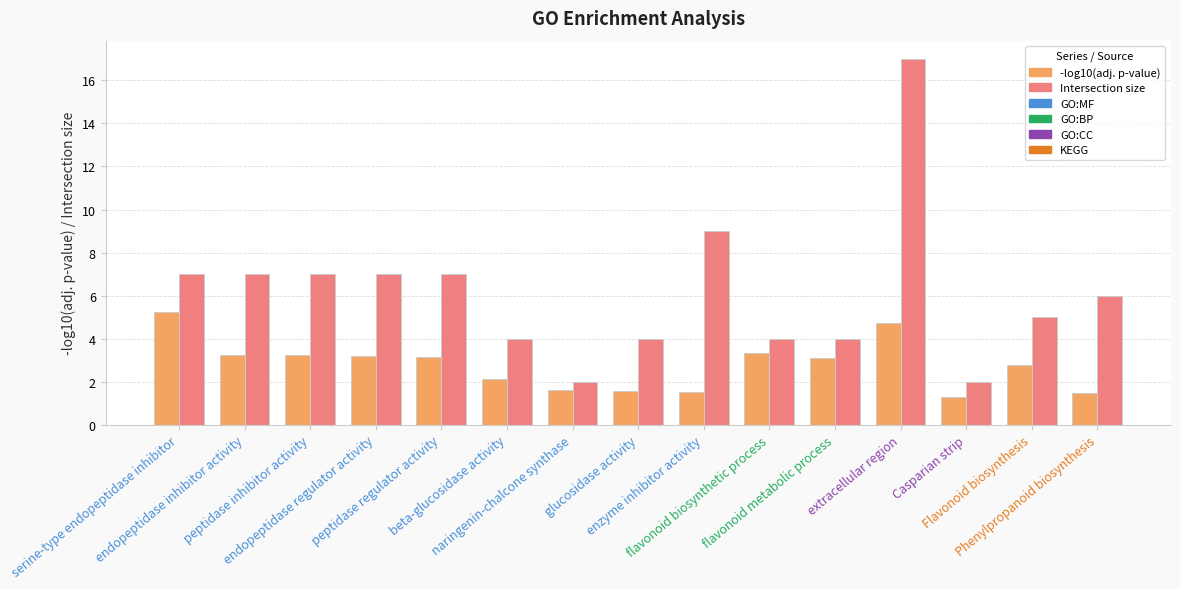

List the series in order of their overall mean, lowest first.

-log10(adj. p-value), Intersection size